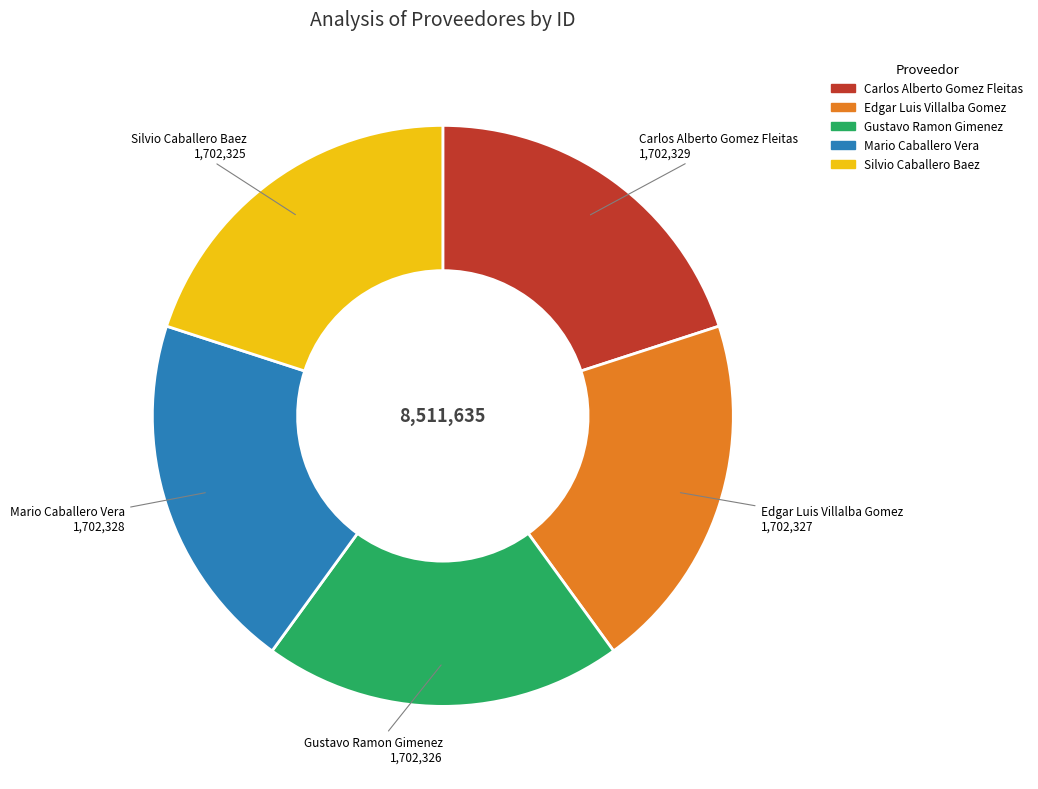

Is there a majority slice in this chart?

No